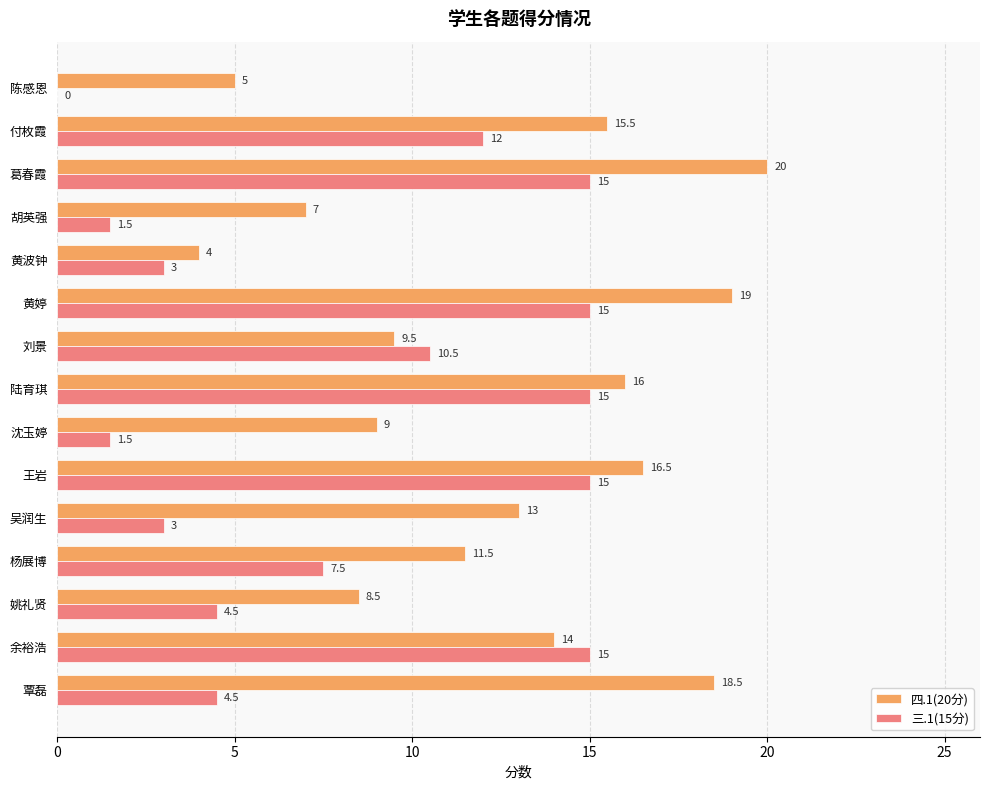

What is the sum of all 四.1(20分) values?

187.0